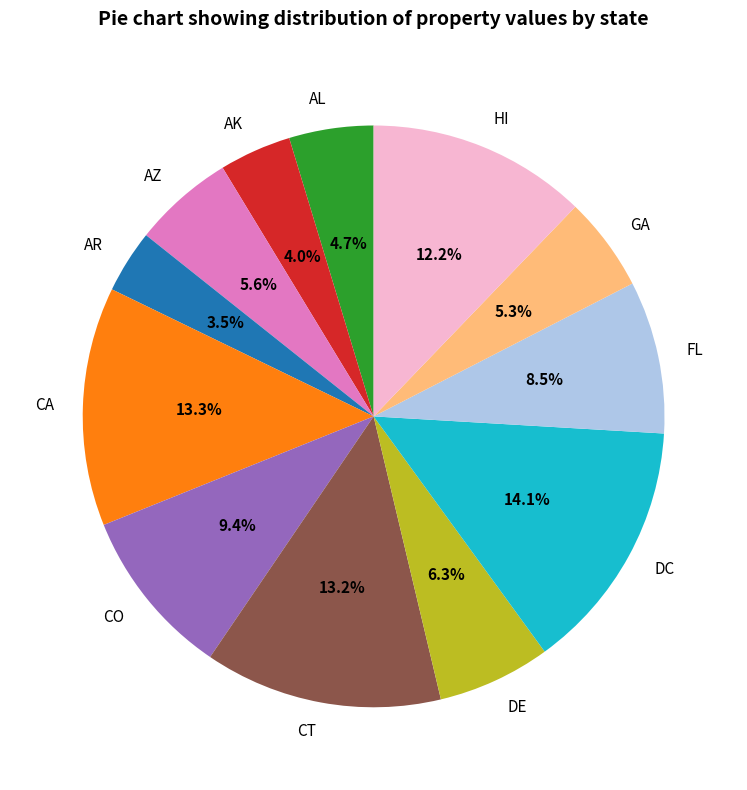

How much of the chart is everything except DC?

85.9%